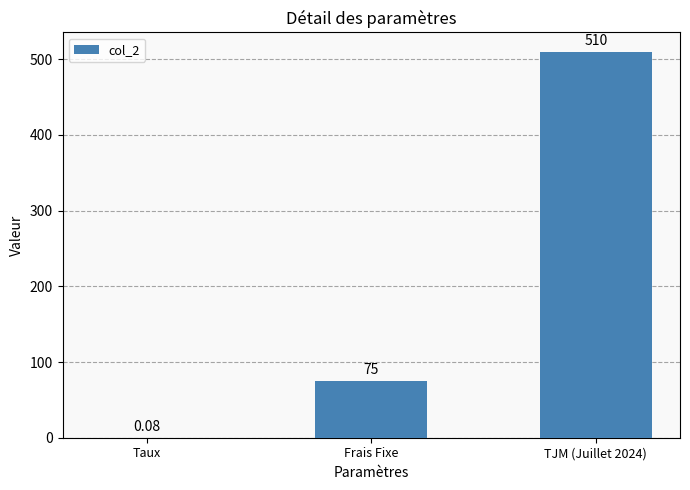

What is the change in value from Frais Fixe to TJM (Juillet 2024)?

+435.0